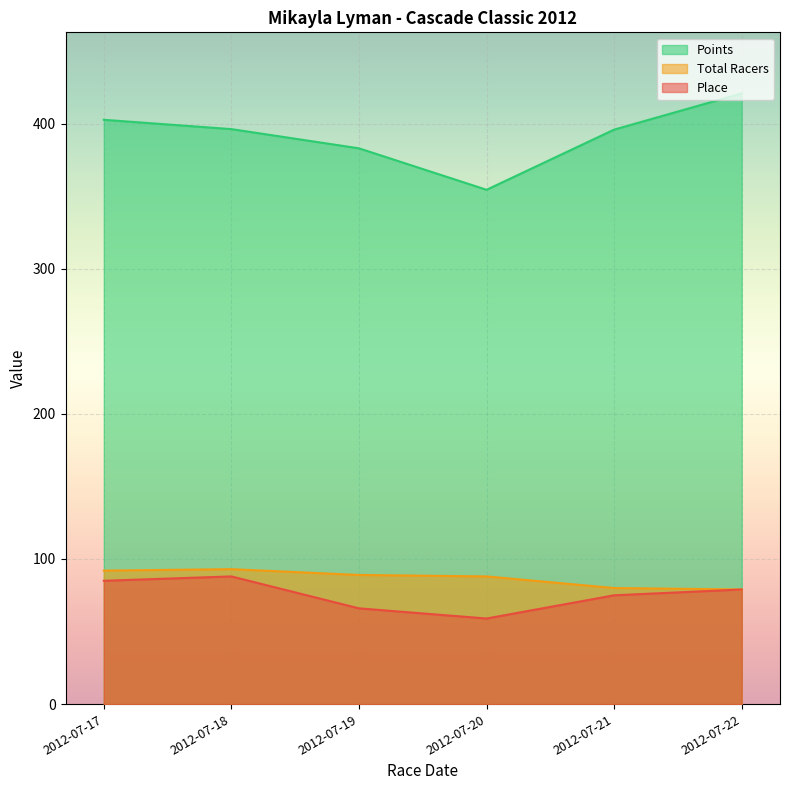

The Points series shows 162.6 at 2012-07-18. True or false?

False